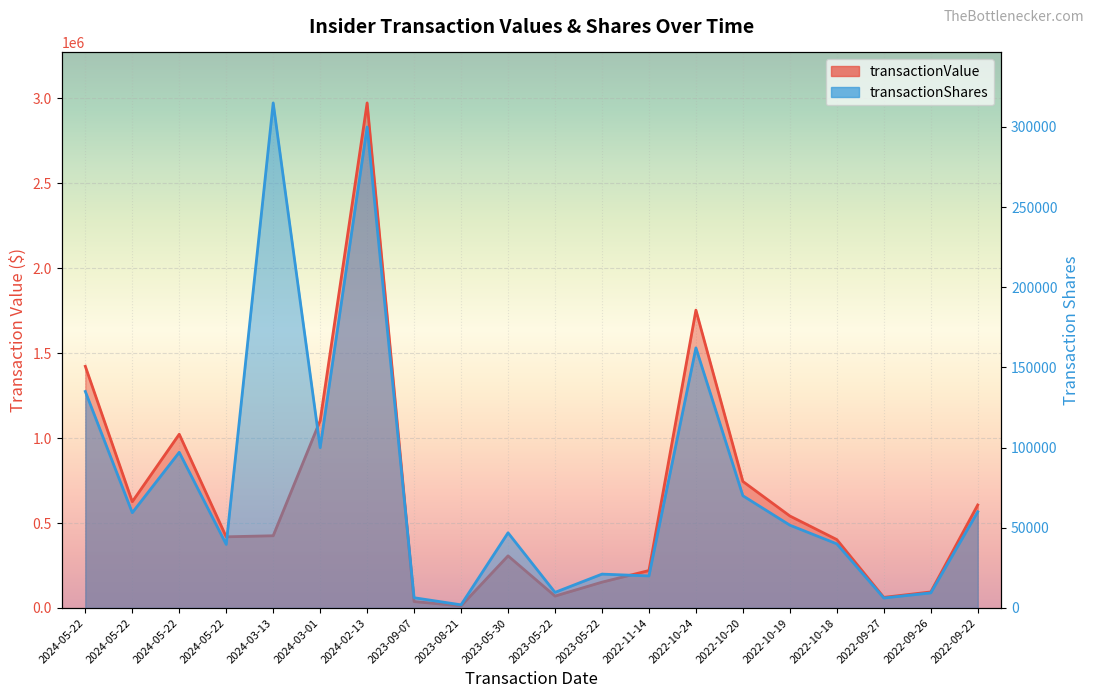

How many data points in transactionShares are above 51655?

9